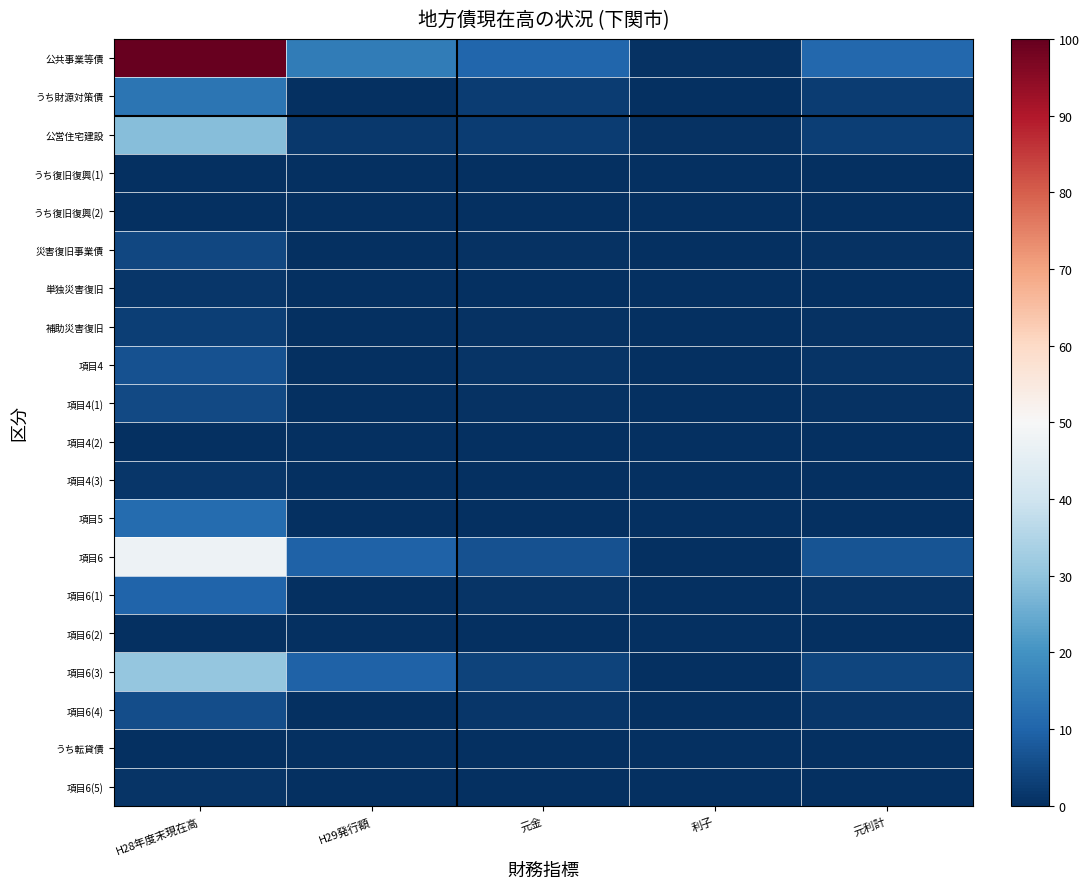

Reading left to right, what are all the values shown in this chart?

公共事業等債: H28年度末現在高=100.0	H29発行額=15.0	元金=10.3	利子=0.6	元利計=10.9
うち財源対策債: H28年度末現在高=13.3	H29発行額=0.0	元金=2.5	利子=0.1	元利計=2.6
公営住宅建設: H28年度末現在高=28.5	H29発行額=1.8	元金=2.6	利子=0.4	元利計=3.0
うち復旧復興(1): H28年度末現在高=0.0	H29発行額=0.0	元金=0.0	利子=0.0	元利計=0.0
うち復旧復興(2): H28年度末現在高=0.0	H29発行額=0.0	元金=0.0	利子=0.0	元利計=0.0
災害復旧事業債: H28年度末現在高=4.4	H29発行額=0.4	元金=0.7	利子=0.0	元利計=0.7
単独災害復旧: H28年度末現在高=1.3	H29発行額=0.2	元金=0.2	利子=0.0	元利計=0.2
補助災害復旧: H28年度末現在高=3.0	H29発行額=0.1	元金=0.5	利子=0.0	元利計=0.5
項目4: H28年度末現在高=6.3	H29発行額=0.0	元金=1.0	利子=0.0	元利計=1.0
項目4(1): H28年度末現在高=4.9	H29発行額=0.0	元金=0.7	利子=0.0	元利計=0.7
項目4(2): H28年度末現在高=0.0	H29発行額=0.0	元金=0.0	利子=0.0	元利計=0.0
項目4(3): H28年度末現在高=1.4	H29発行額=0.0	元金=0.2	利子=0.0	元利計=0.2
項目5: H28年度末現在高=11.4	H29発行額=0.0	元金=0.3	利子=0.1	元利計=0.3
項目6: H28年度末現在高=47.5	H29発行額=9.7	元金=6.5	利子=0.2	元利計=6.7
項目6(1): H28年度末現在高=9.9	H29発行額=0.0	元金=1.0	利子=0.1	元利計=1.1
項目6(2): H28年度末現在高=0.3	H29発行額=0.2	元金=0.0	利子=0.0	元利計=0.0
項目6(3): H28年度末現在高=30.6	H29発行額=9.4	元金=3.9	利子=0.0	元利計=3.9
項目6(4): H28年度末現在高=5.6	H29発行額=0.0	元金=1.3	利子=0.1	元利計=1.3
うち転貸債: H28年度末現在高=0.0	H29発行額=0.0	元金=0.0	利子=0.0	元利計=0.0
項目6(5): H28年度末現在高=1.0	H29発行額=0.1	元金=0.3	利子=0.0	元利計=0.3